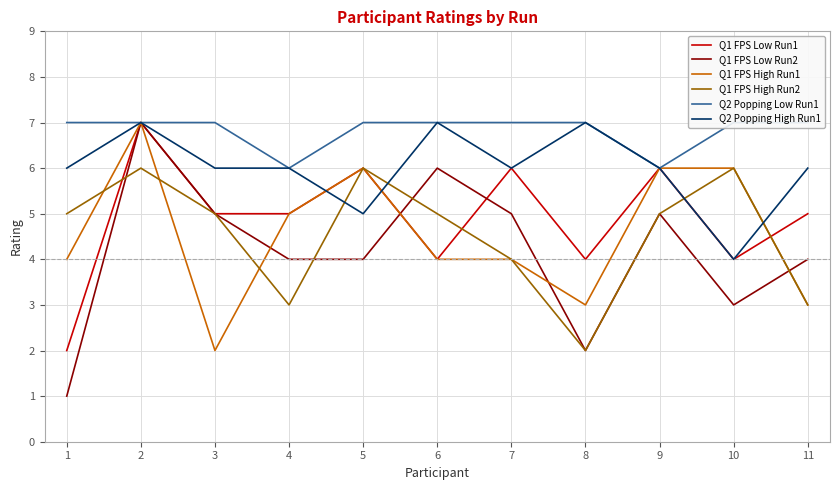

What is the spread (max minus min) of values at 4?

3